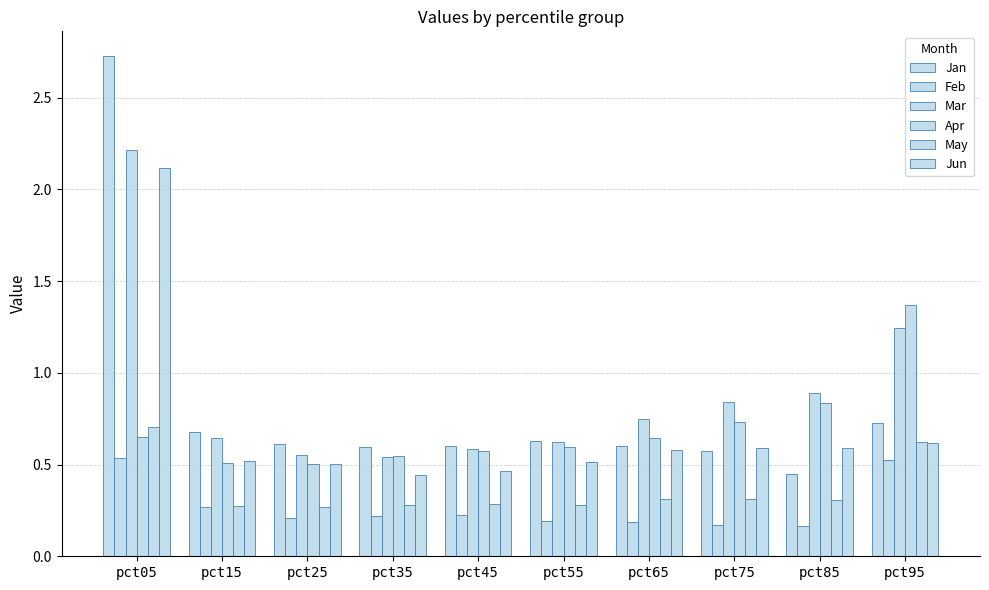

Reading left to right, list all the values displayed in this chart.

Jan: pct05=2.7	pct15=0.7	pct25=0.6	pct35=0.6	pct45=0.6	pct55=0.6	pct65=0.6	pct75=0.6	pct85=0.4	pct95=0.7
Feb: pct05=0.5	pct15=0.3	pct25=0.2	pct35=0.2	pct45=0.2	pct55=0.2	pct65=0.2	pct75=0.2	pct85=0.2	pct95=0.5
Mar: pct05=2.2	pct15=0.6	pct25=0.6	pct35=0.5	pct45=0.6	pct55=0.6	pct65=0.7	pct75=0.8	pct85=0.9	pct95=1.2
Apr: pct05=0.6	pct15=0.5	pct25=0.5	pct35=0.5	pct45=0.6	pct55=0.6	pct65=0.6	pct75=0.7	pct85=0.8	pct95=1.4
May: pct05=0.7	pct15=0.3	pct25=0.3	pct35=0.3	pct45=0.3	pct55=0.3	pct65=0.3	pct75=0.3	pct85=0.3	pct95=0.6
Jun: pct05=2.1	pct15=0.5	pct25=0.5	pct35=0.4	pct45=0.5	pct55=0.5	pct65=0.6	pct75=0.6	pct85=0.6	pct95=0.6